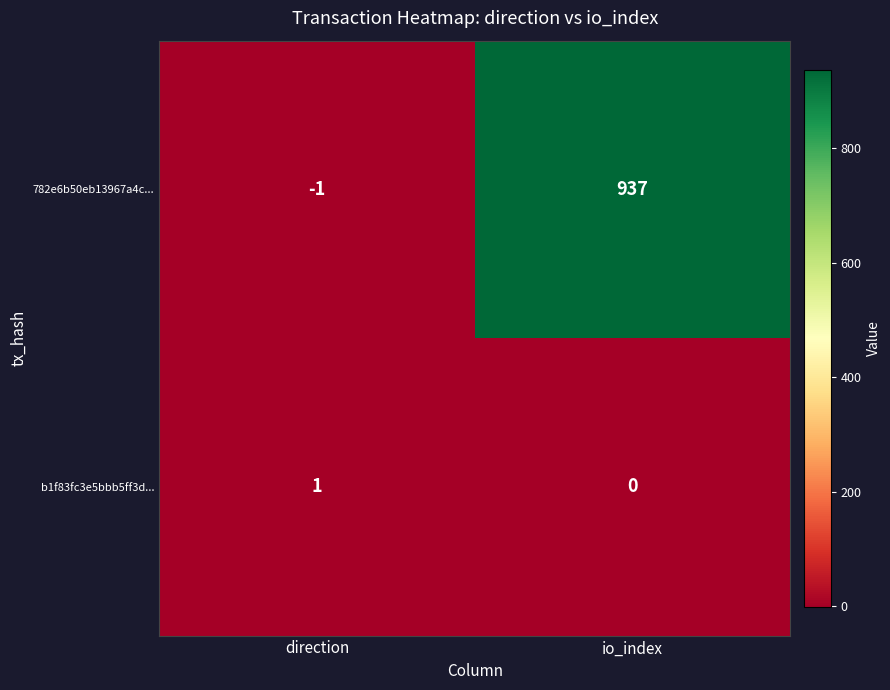

True or false: b1f83fc3e5bbb5ff3d... has a value of 0 at io_index.

True